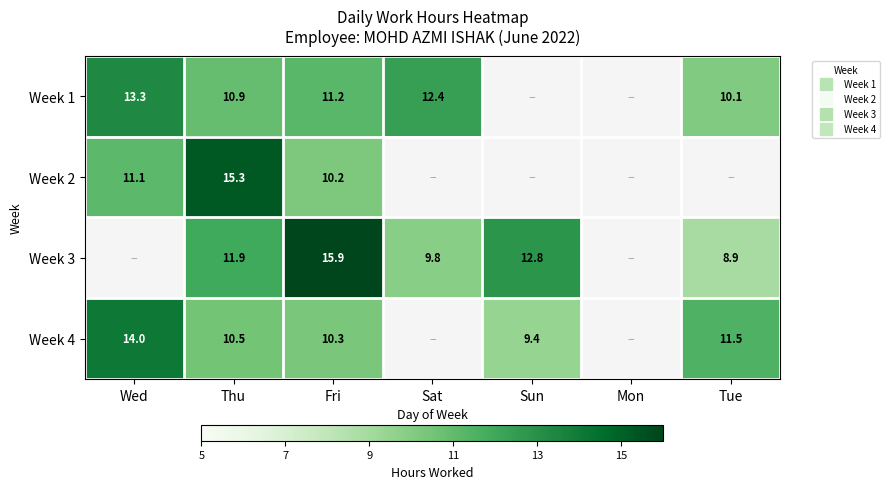

The Week 2 series shows 24.1 at Thu. True or false?

False